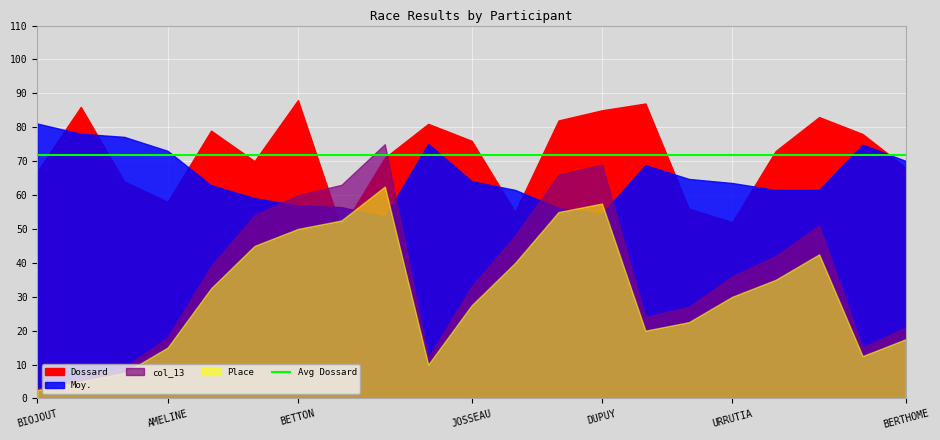

What is the total value across all series at BONNEAU?

127.7